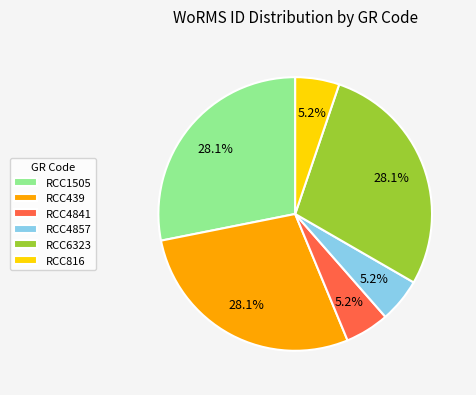

True or false: RCC6323 accounts for 20% of the total.

False